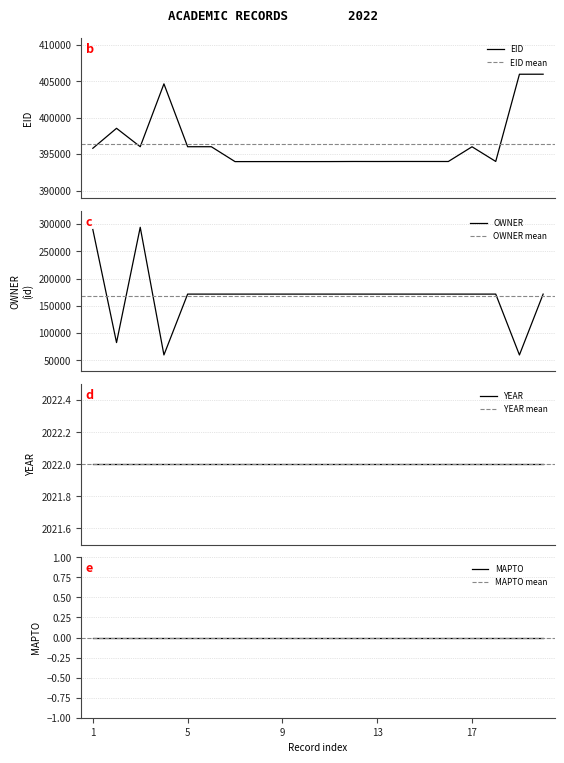

Where is the first local minimum for OWNER?

2